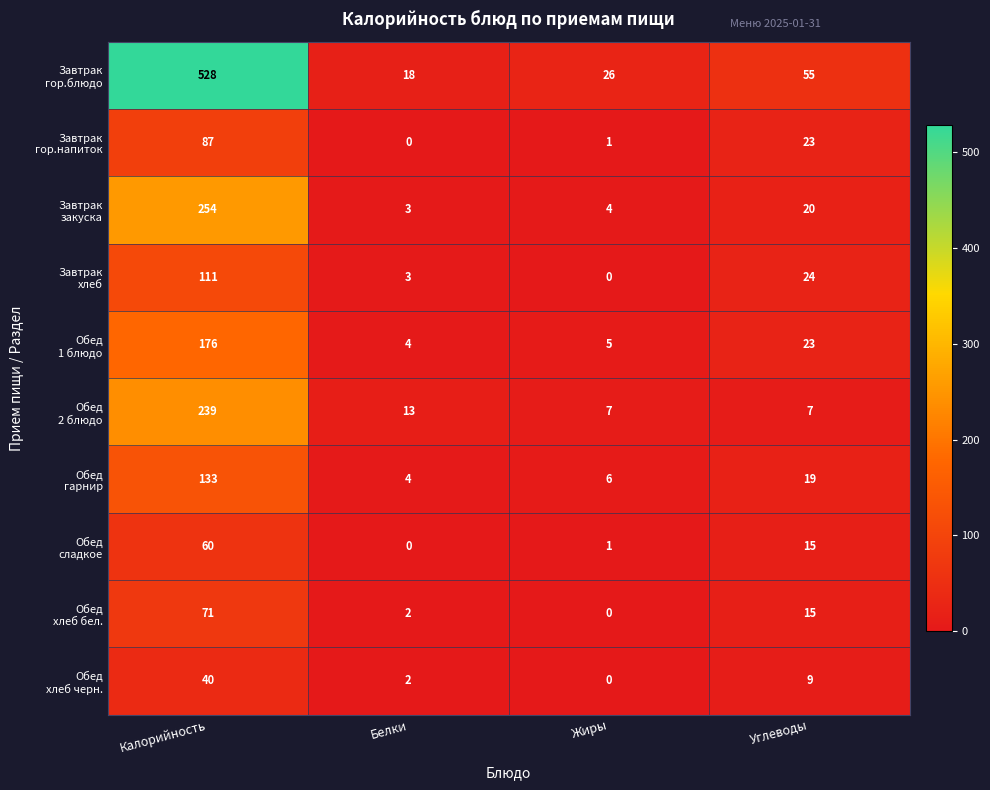

What is the total value across all series at Белки?

49